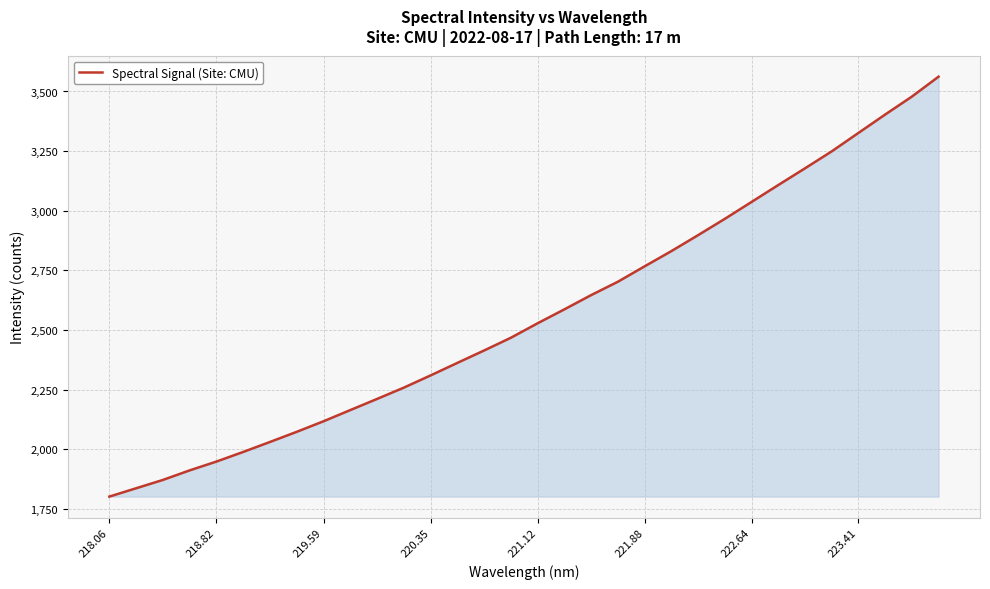

What is the minimum value shown in the chart?

1802.1